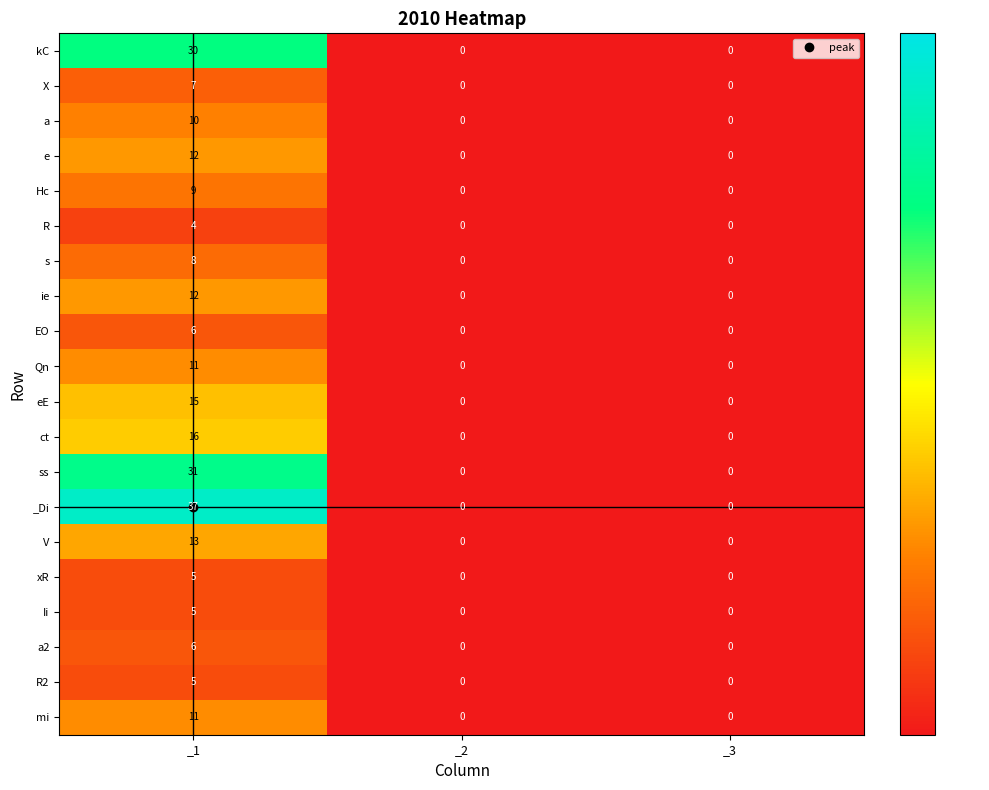

Is it true that mi equals -5 at _2?

False